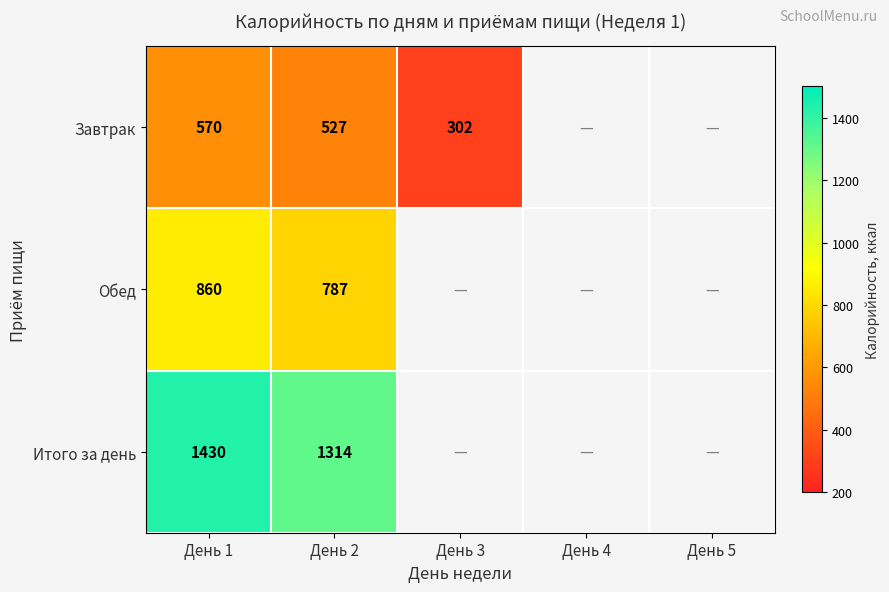

Rank the series at День 2 from highest to lowest value.

Итого за день, Обед, Завтрак